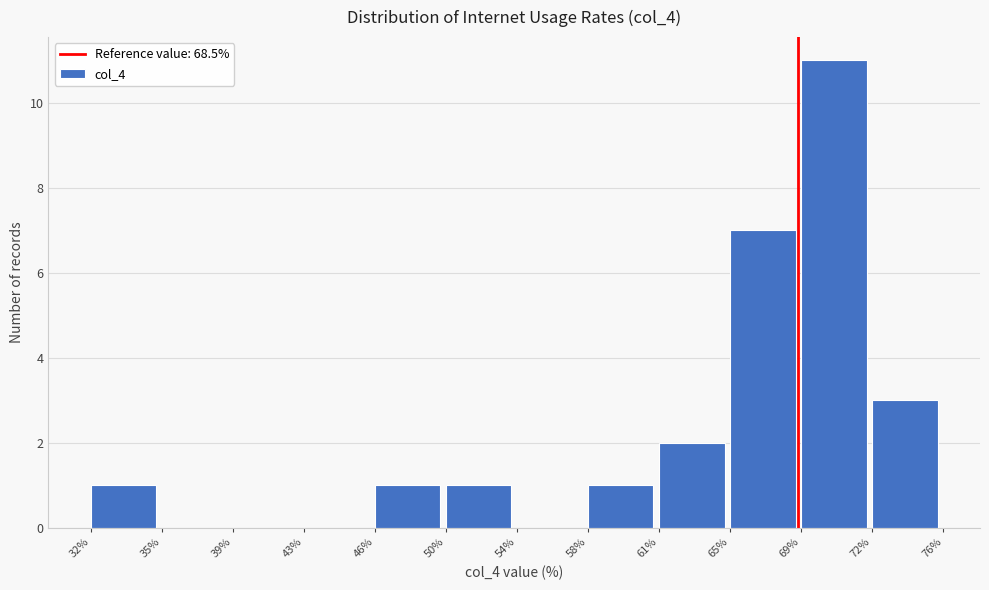

Reading right to left, transcribe all the data shown in this chart.

72%=3	69%=11	65%=7	61%=2	58%=1	54%=0	50%=1	46%=1	43%=0	39%=0	35%=0	32%=1